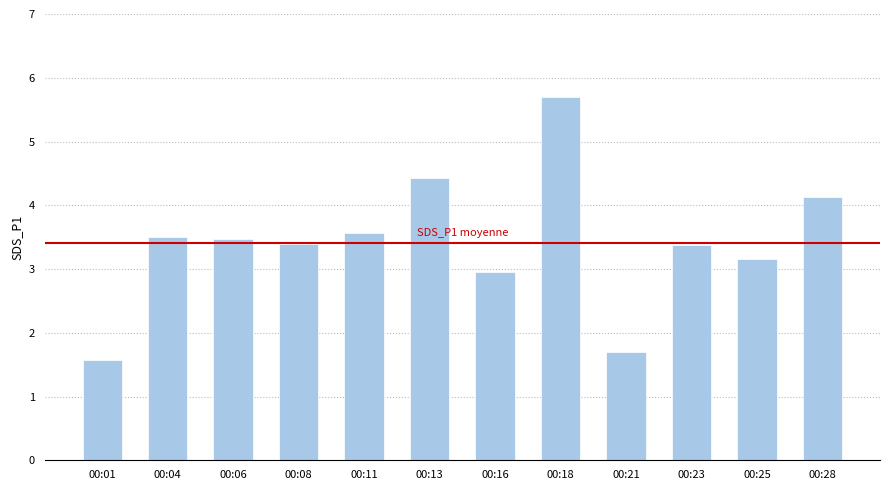

How many data points does each series have?

12